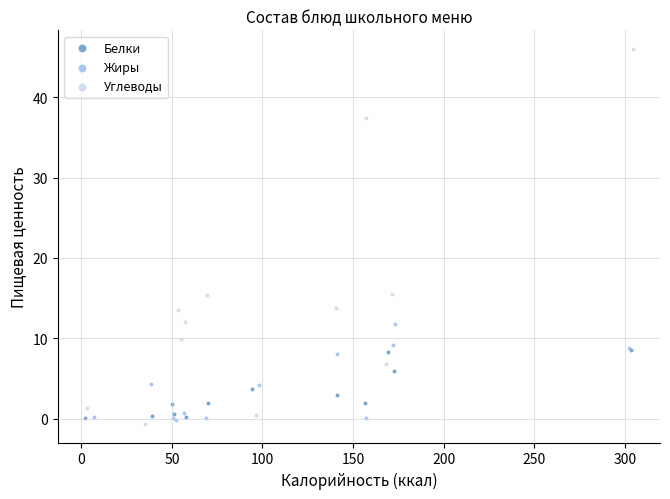

Which series has the largest Y range (max minus min)?

Углеводы